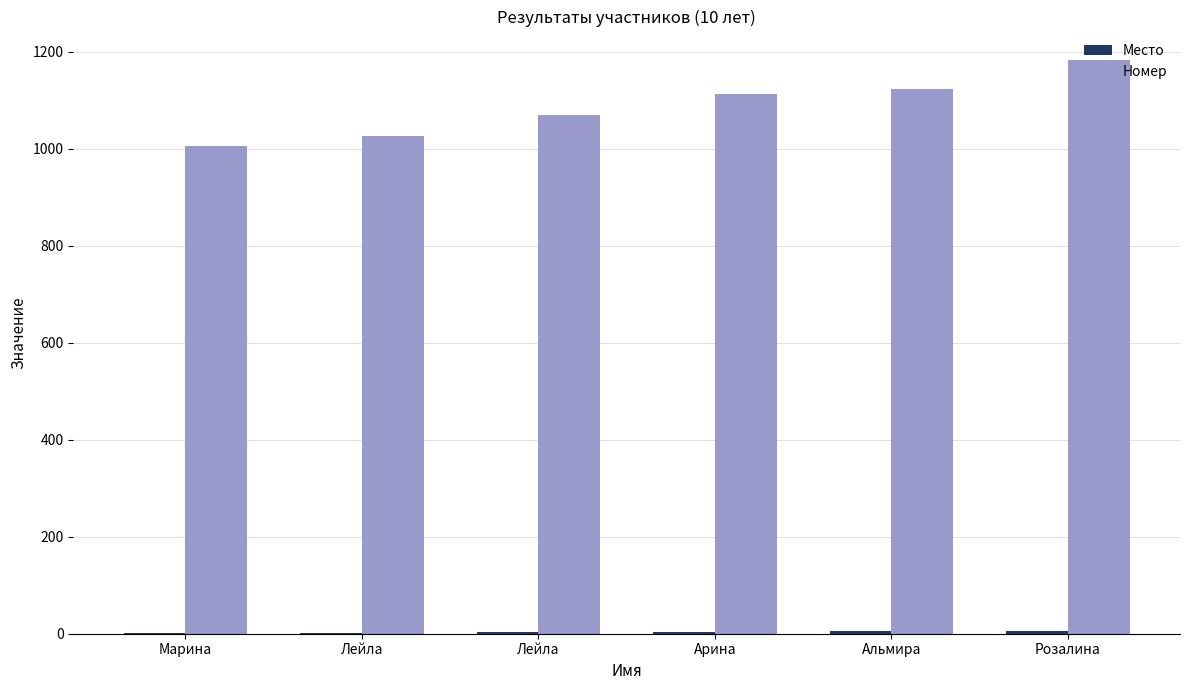

At which category is the sum across all series the highest?

Розалина